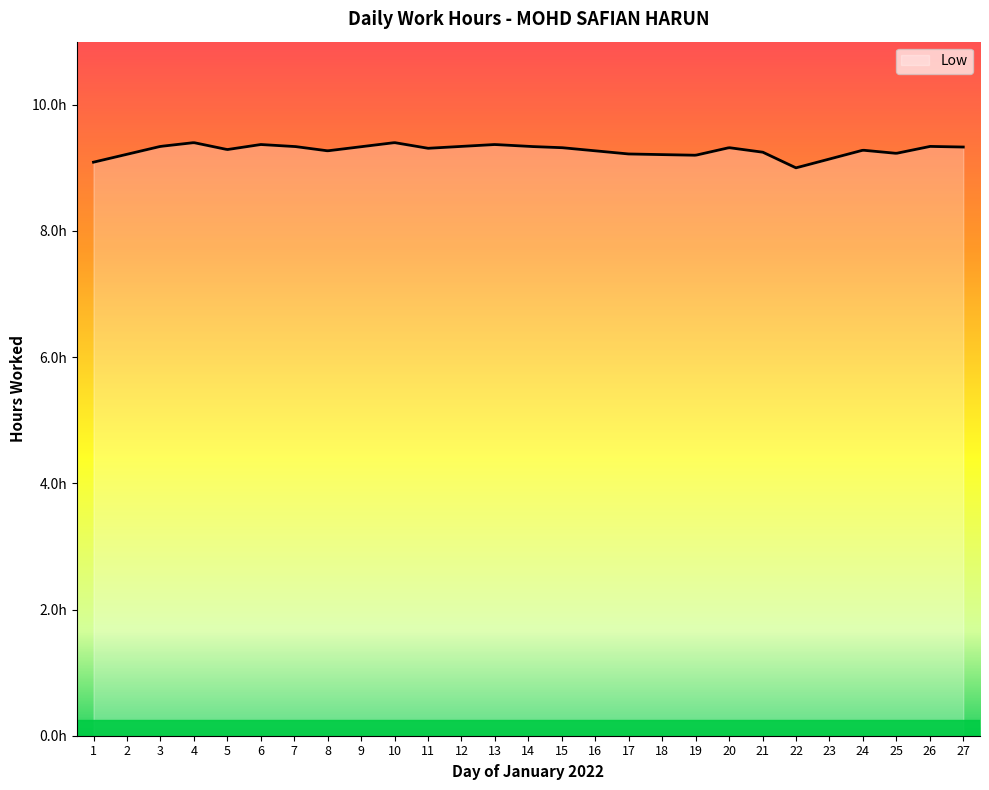

Does the chart have visible grid lines?

No